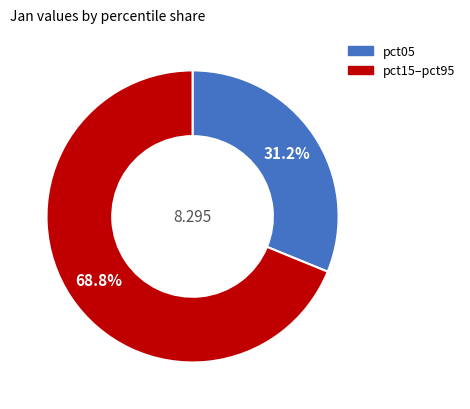

Is there any slice that represents more than half of the pie?

Yes